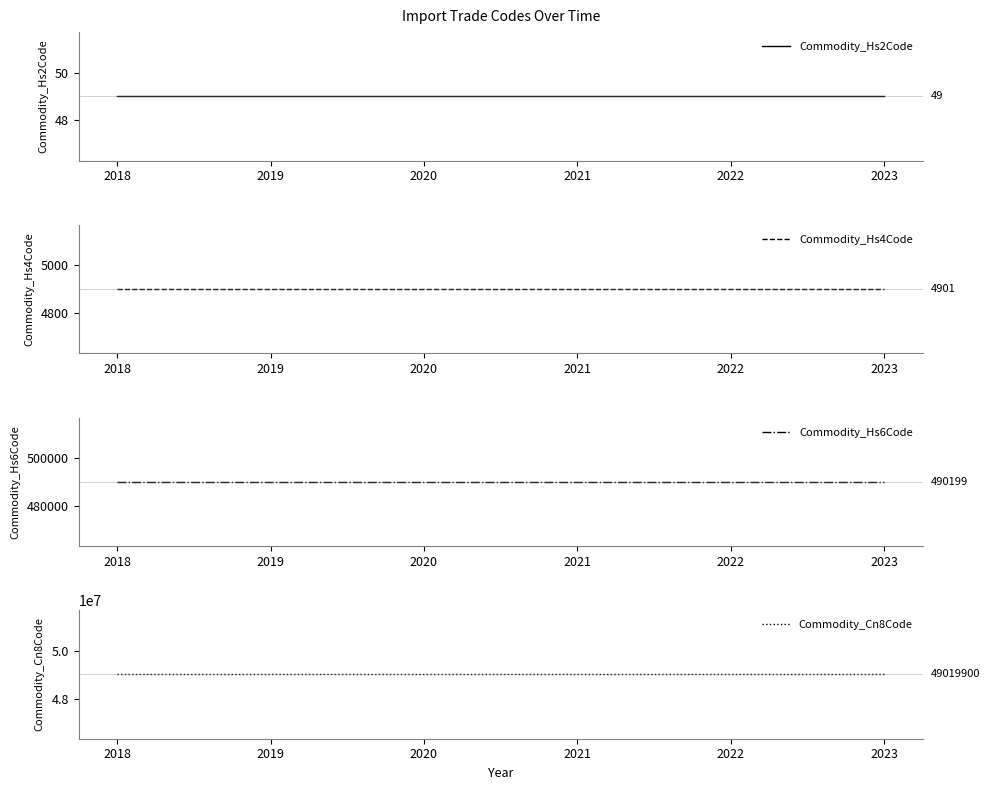

What is the greatest value displayed?

49019900